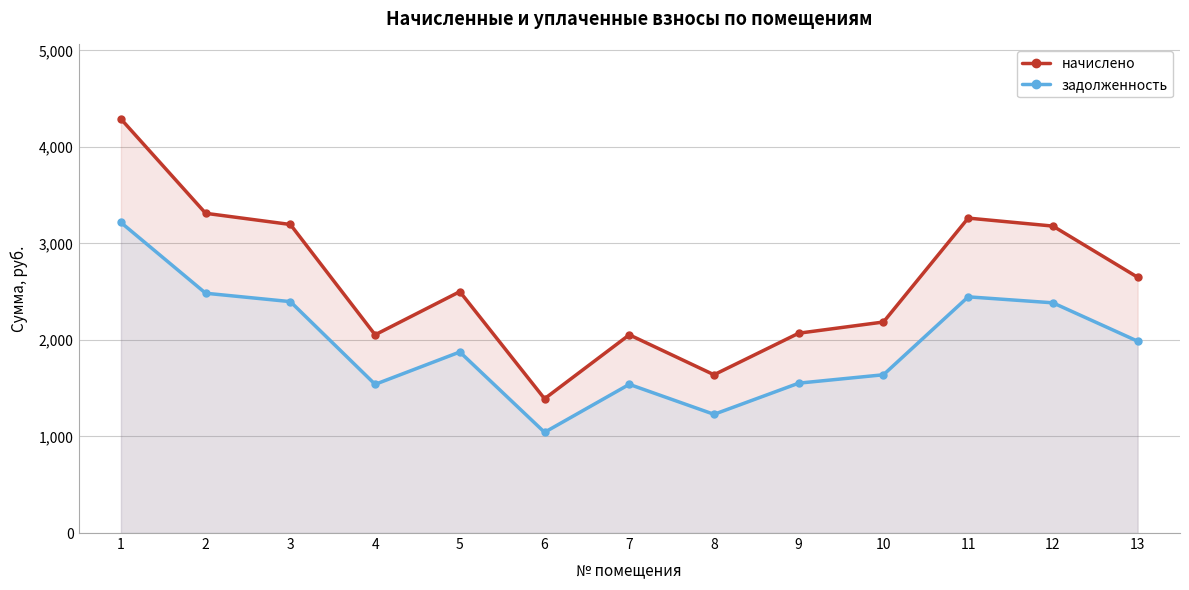

Which series has the largest range (max minus min)?

начислено